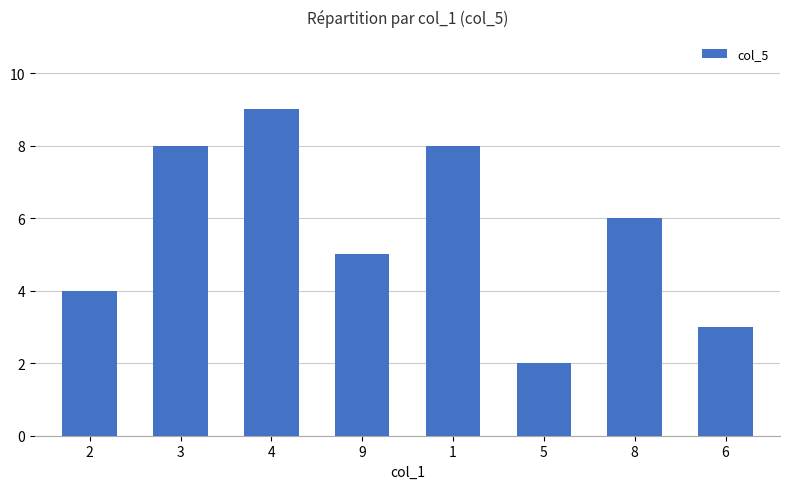

At which label is the value closest to 5?

9